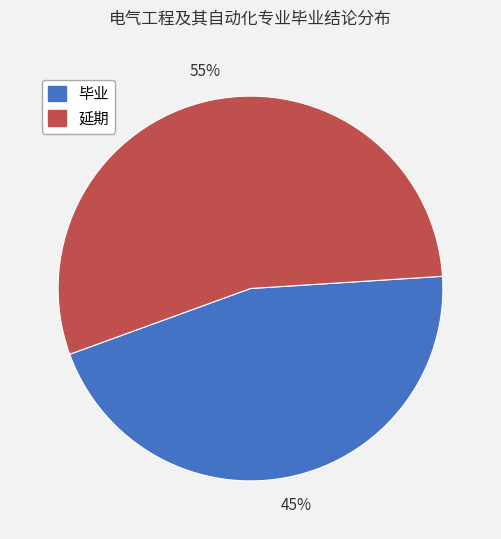

Is it true that 毕业 is 54% of the pie?

False